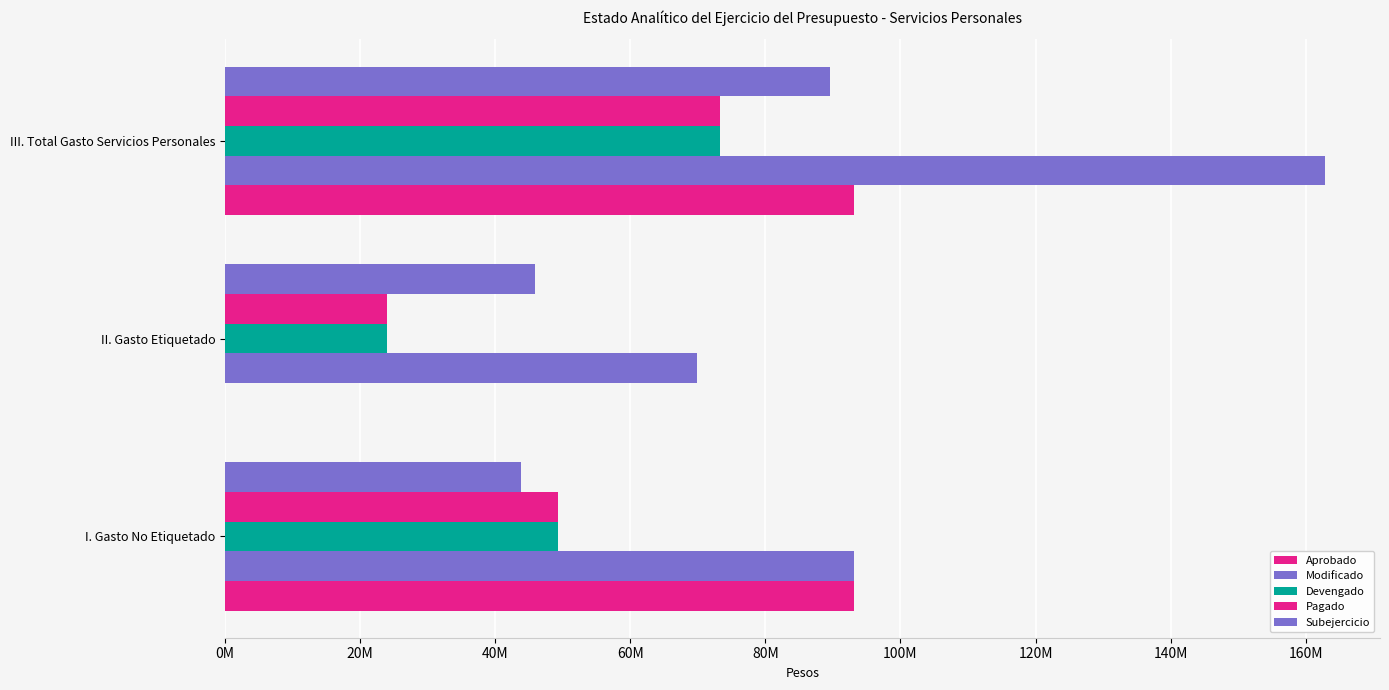

Reading left to right, transcribe all the data shown in this chart.

Aprobado: 93048836.2	0.0	93048836.2
Modificado: 93048836.2	69819631.0	162868467.2
Devengado: 49309712.5	23950606.1	73260318.6
Pagado: 49309712.5	23950606.1	73260318.6
Subejercicio: 43739123.7	45869024.9	89608148.5